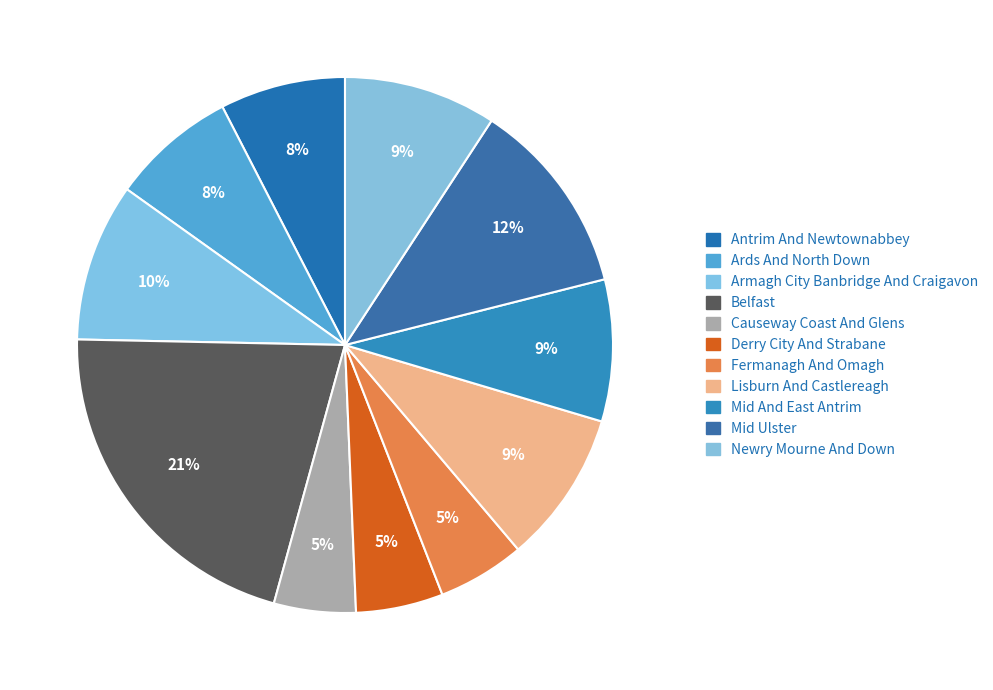

Rank the categories by value from lowest to highest.

Causeway Coast And Glens, Derry City And Strabane, Fermanagh And Omagh, Antrim And Newtownabbey, Ards And North Down, Mid And East Antrim, Lisburn And Castlereagh, Newry Mourne And Down, Armagh City Banbridge And Craigavon, Mid Ulster, Belfast